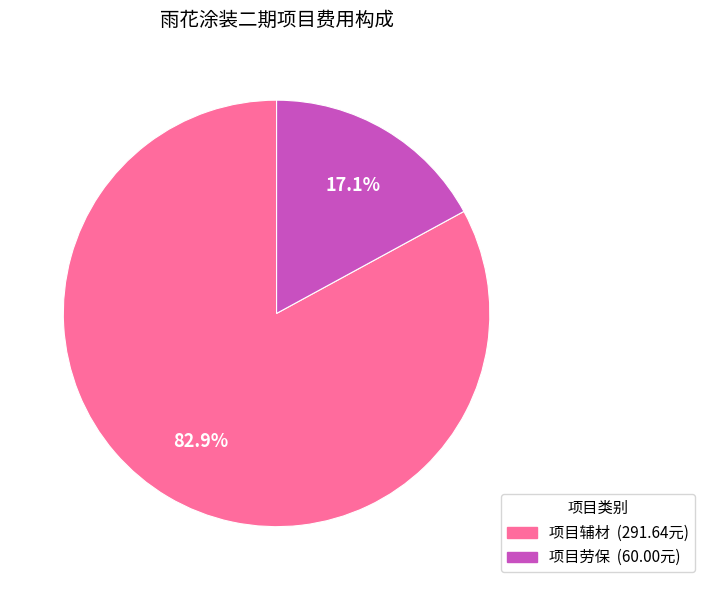

Which category has the smallest portion of the pie?

项目劳保